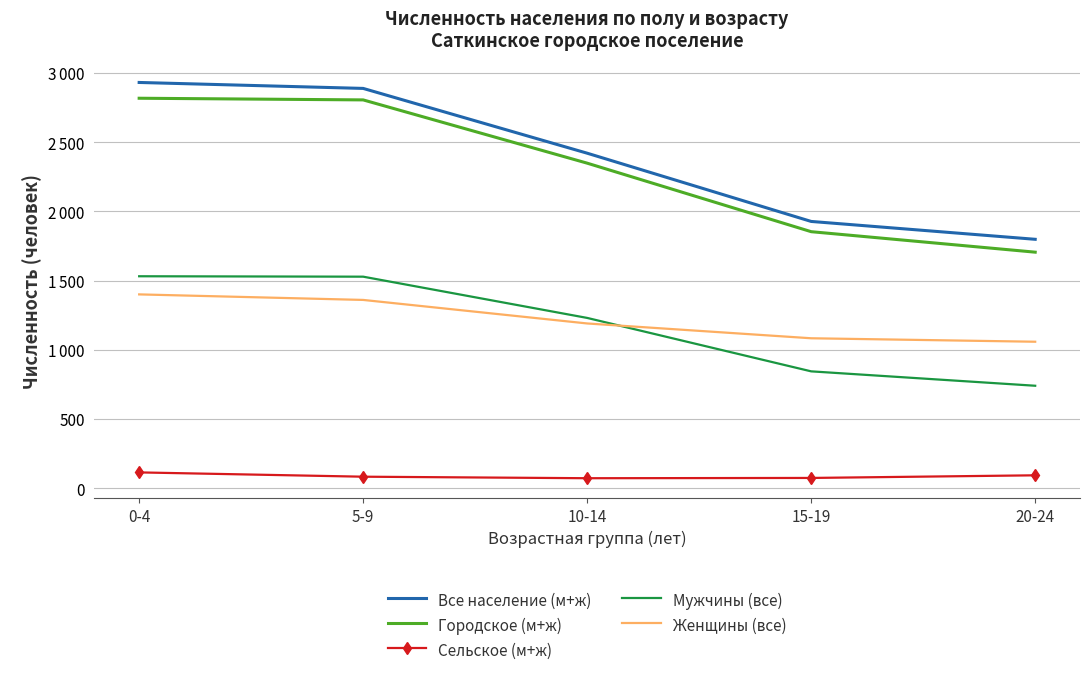

What is the difference between the highest and lowest values at 10-14?

2348